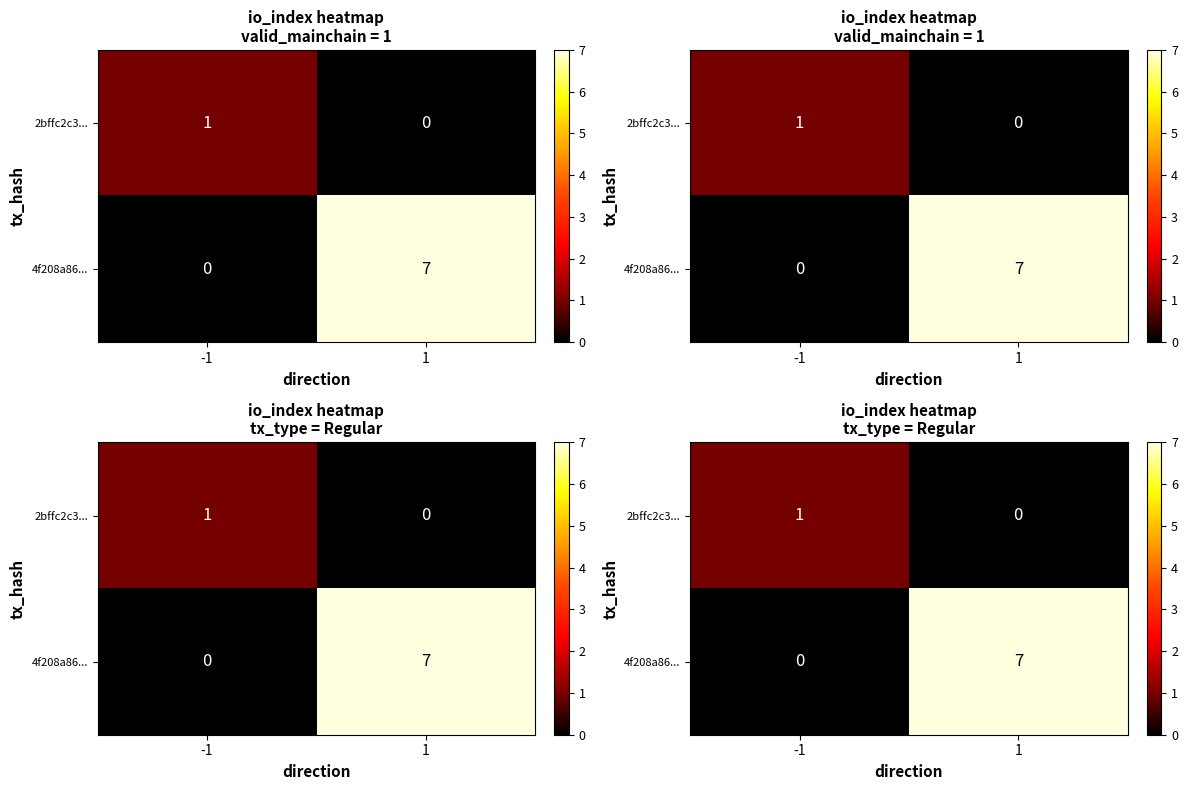

List the series in order of their overall mean, lowest first.

2bffc2c3..., 4f208a86...